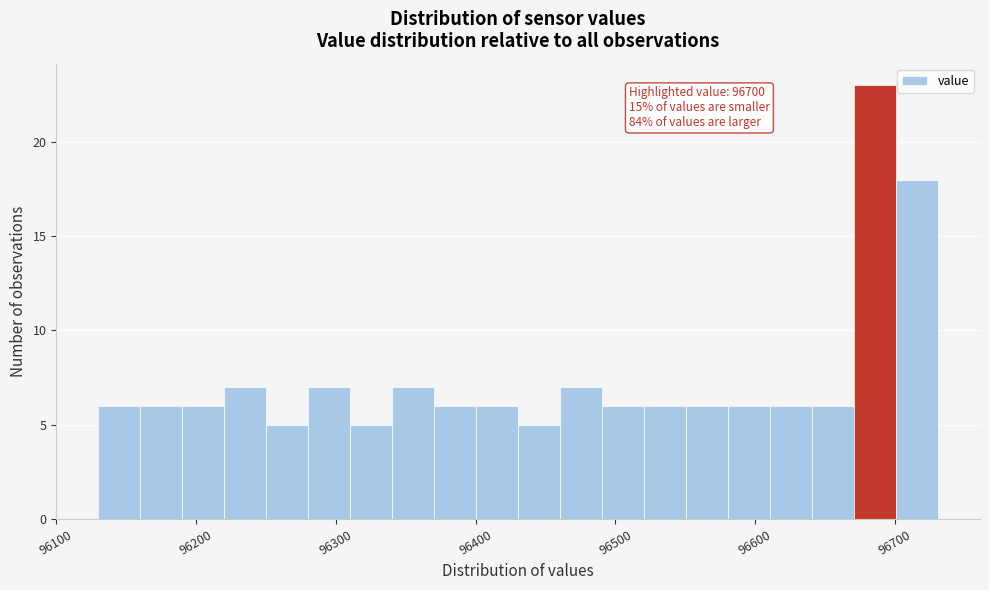

Around what value on the x-axis is the tallest bar? Give the approximate position of its centre, as read against the axis.

96690